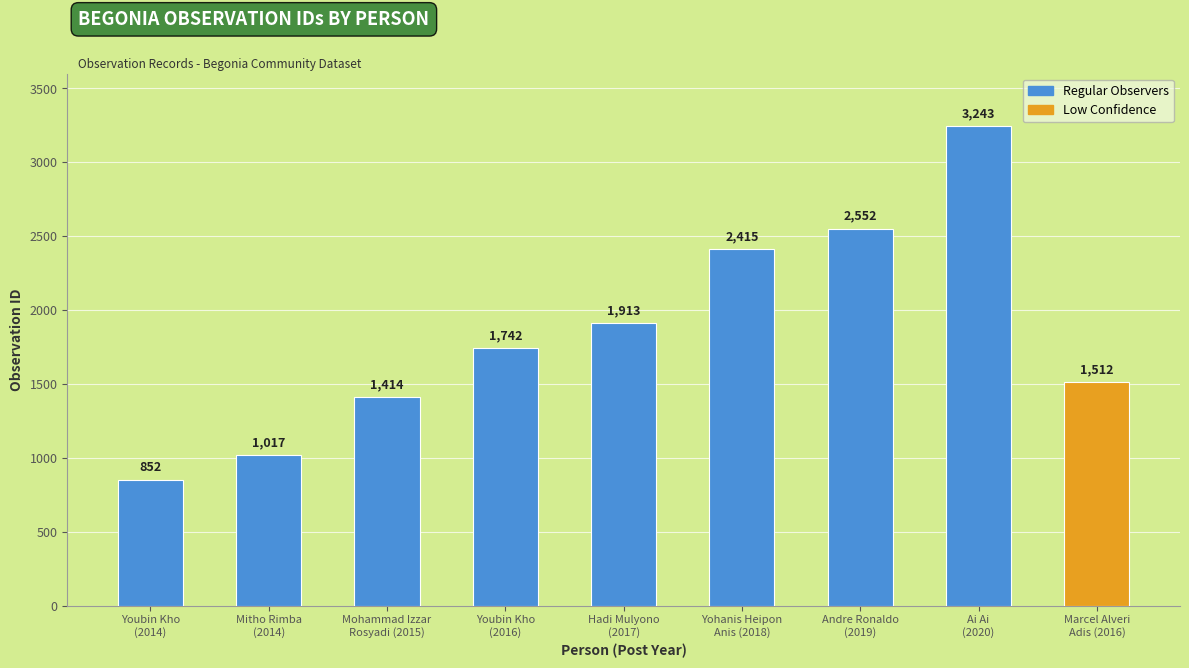

At which label is the value closest to 2047?

Hadi Mulyono
(2017)